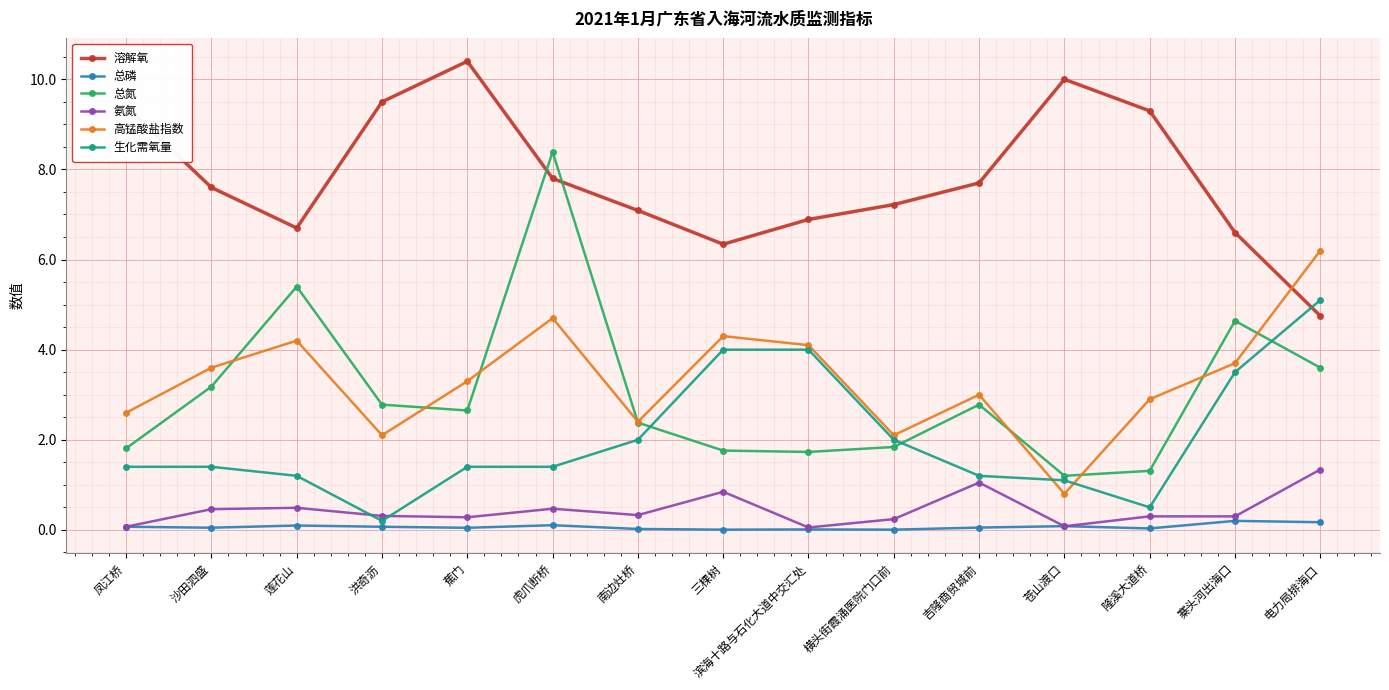

What is the highest value of the 生化需氧量 series?

5.1